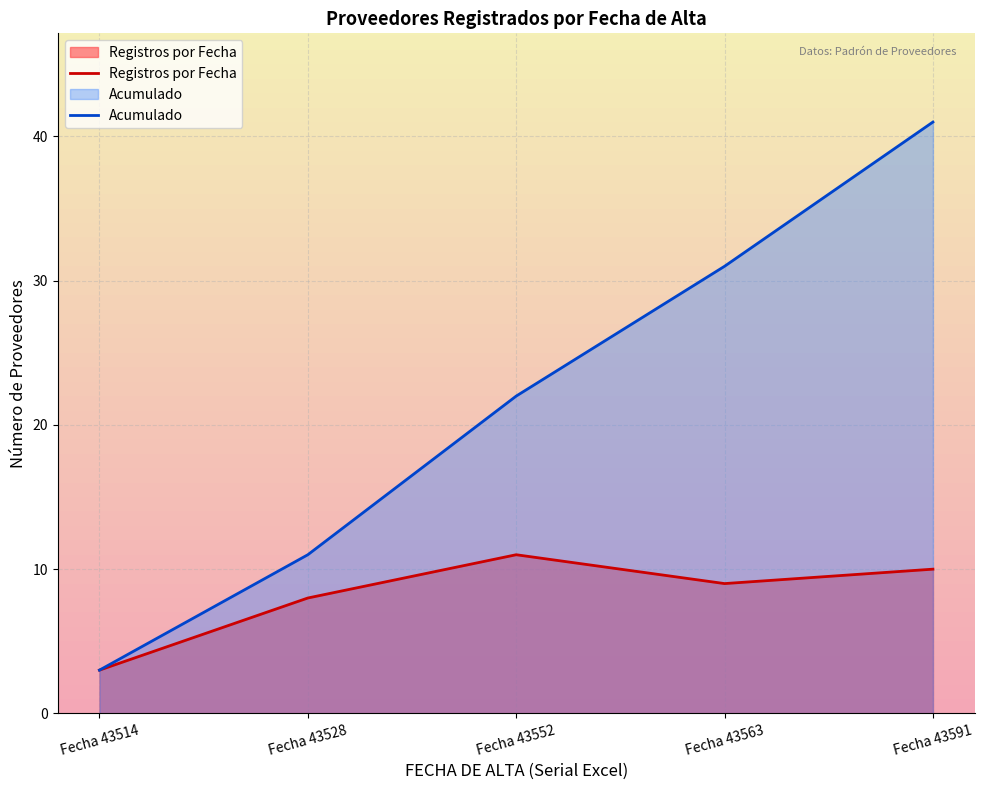

What is the total value across all series at Fecha 43528?

19